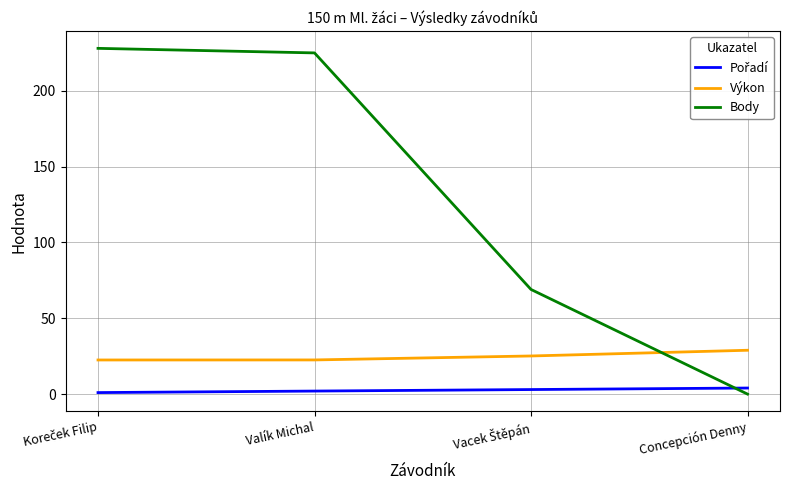

At how many categories does at least one series exceed 118?

2